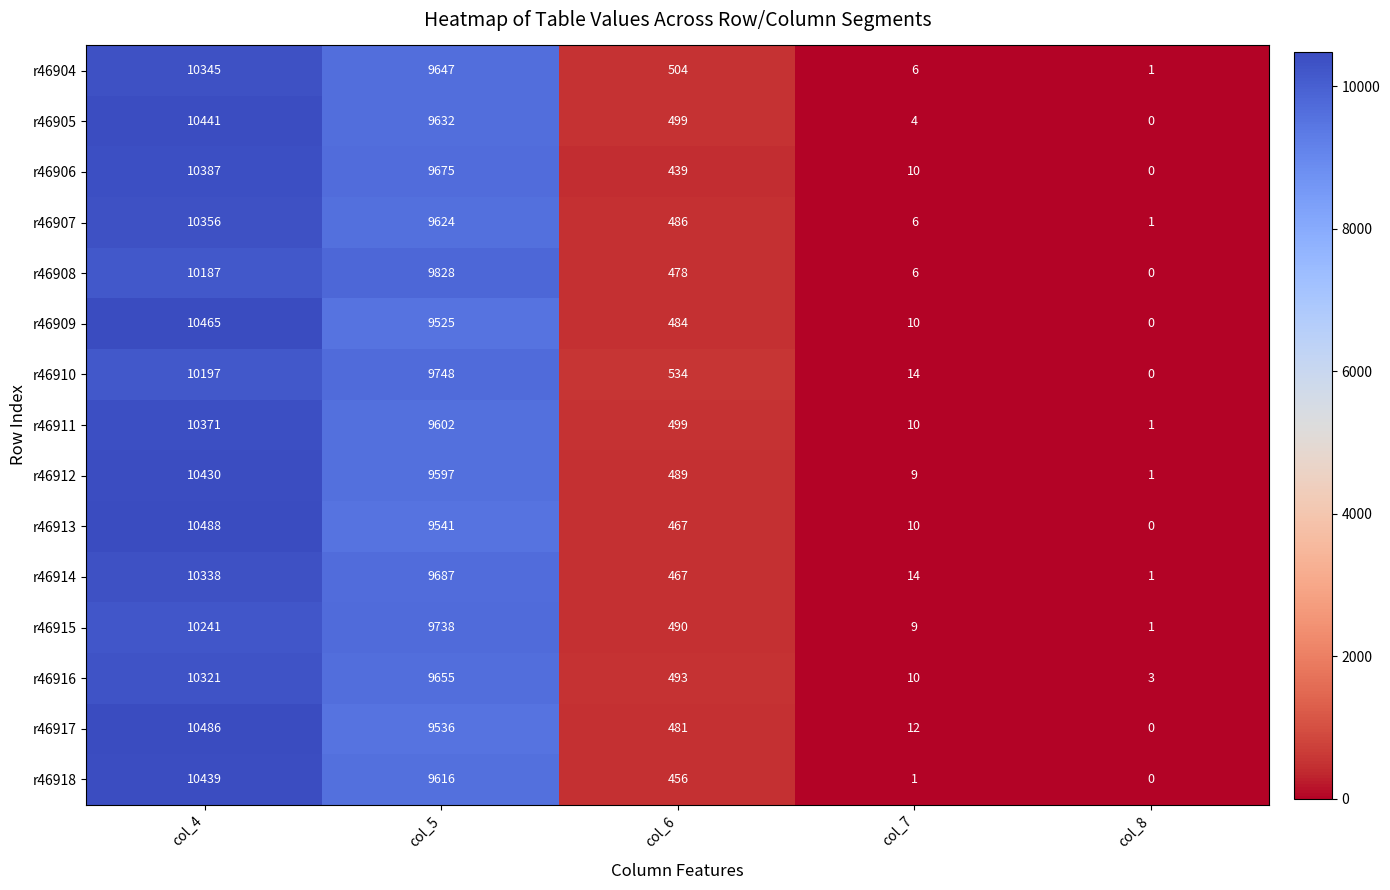

How many positive values does the r46910 series have?

4